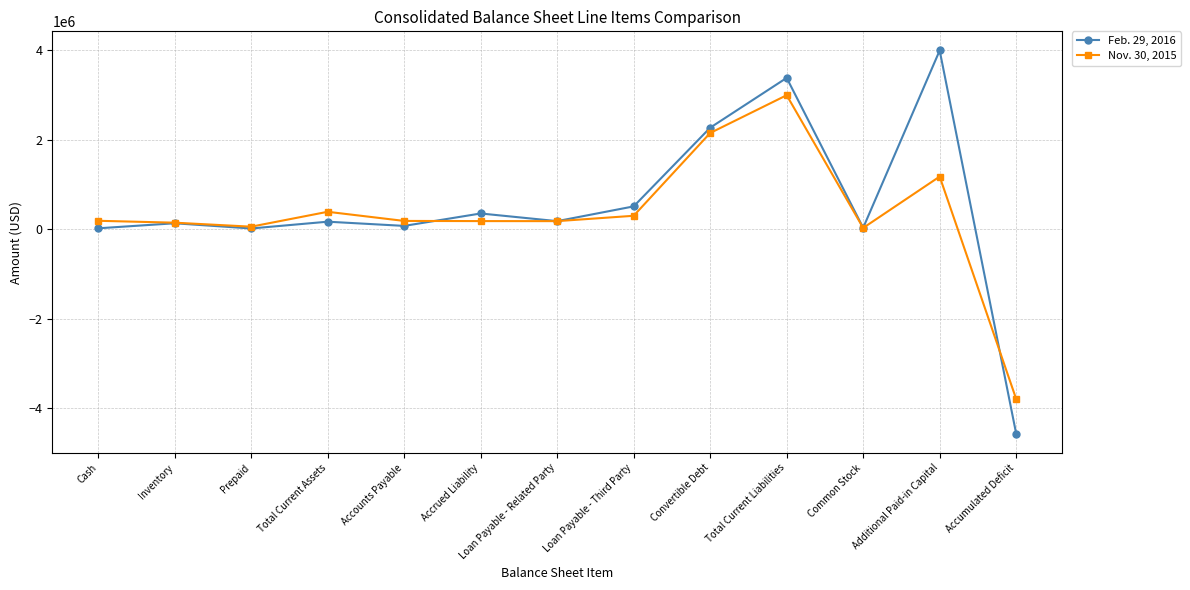

Rank the series by their average value, from highest to lowest.

Feb. 29, 2016, Nov. 30, 2015